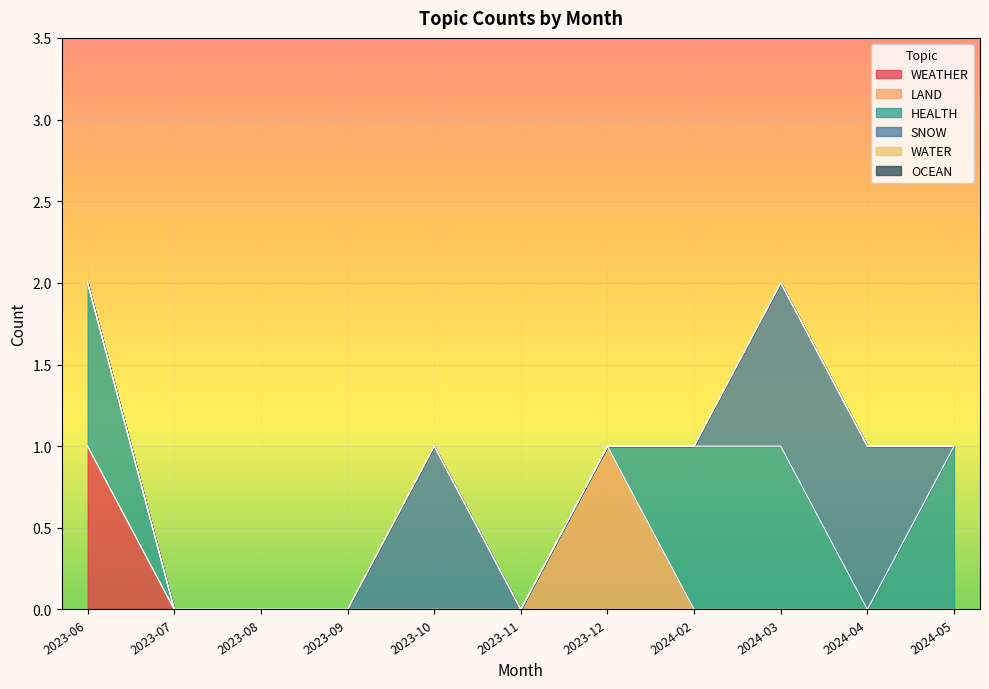

What is the sum of the SNOW values at 2024-04 and 2023-11?

1